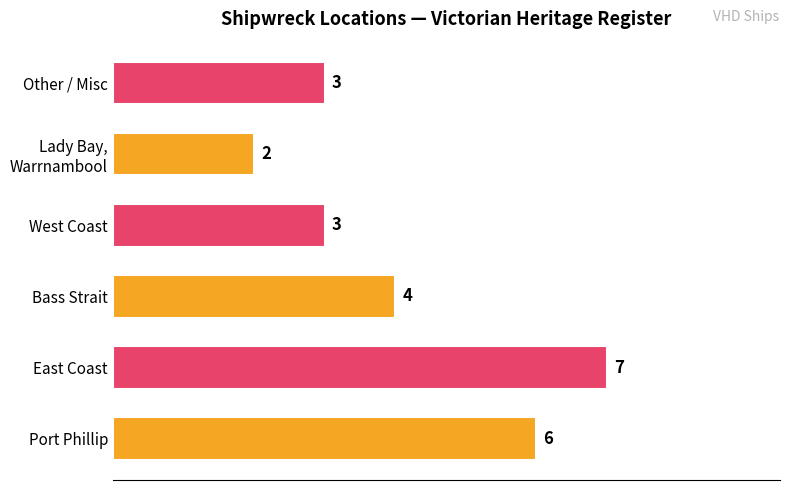

How many distinct data groups are displayed?

1